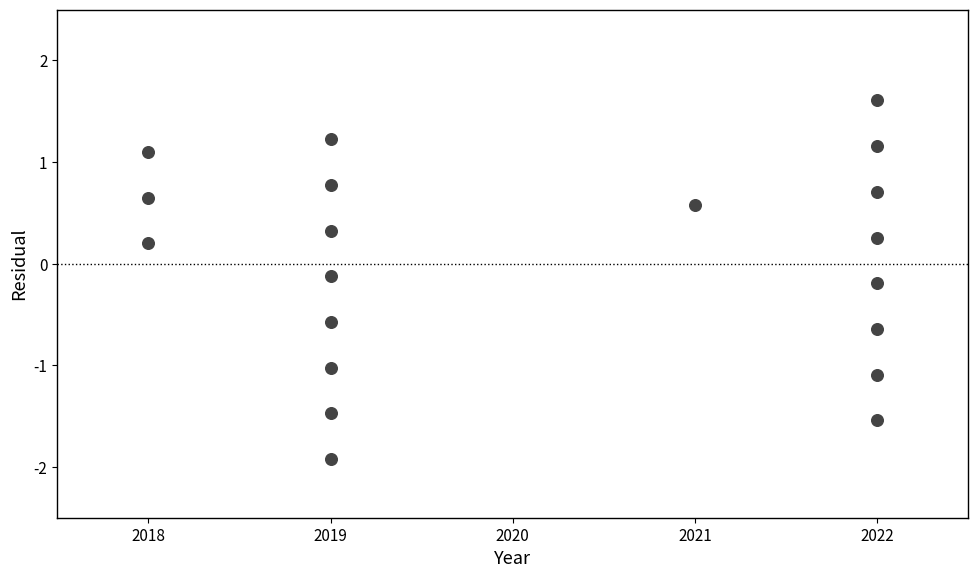

List the coordinates of all points as (Y, X) pairs, reading left to right.

(0.2, 2018.0)  (0.6, 2018.0)  (1.1, 2018.0)  (-1.9, 2019.0)  (-1.5, 2019.0)  (-1.0, 2019.0)  (-0.6, 2019.0)  (-0.1, 2019.0)  (0.3, 2019.0)  (0.8, 2019.0)  (1.2, 2019.0)  (0.6, 2021.0)  (-1.5, 2022.0)  (-1.1, 2022.0)  (-0.6, 2022.0)  (-0.2, 2022.0)  (0.3, 2022.0)  (0.7, 2022.0)  (1.2, 2022.0)  (1.6, 2022.0)